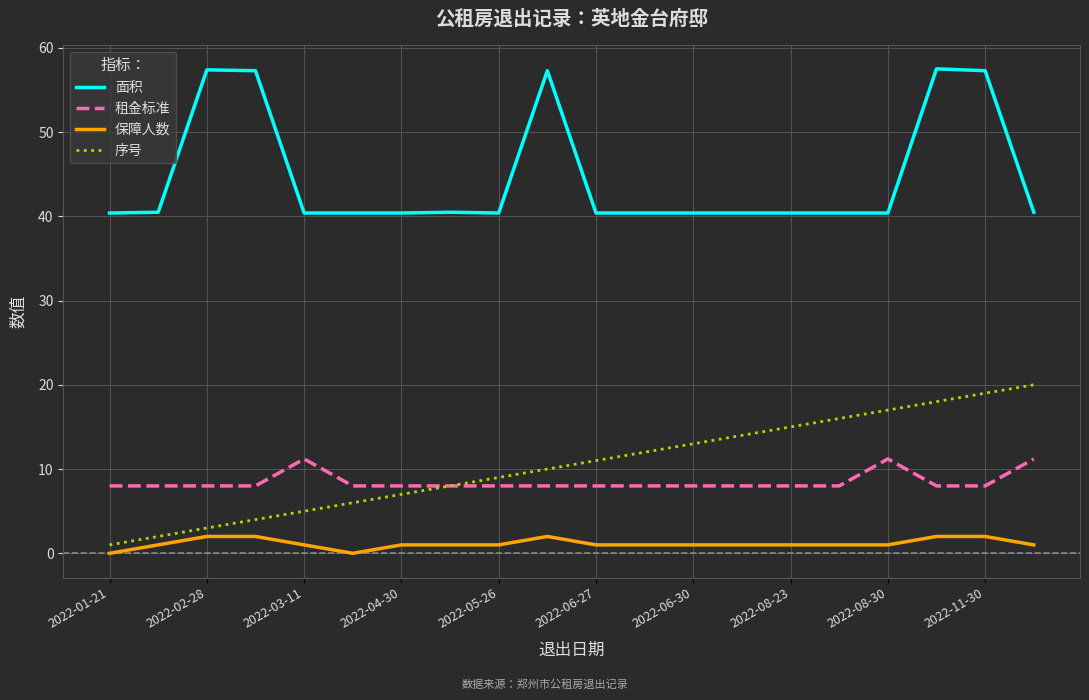

What is the difference between the maximum and minimum values in the 序号 series?

19.0